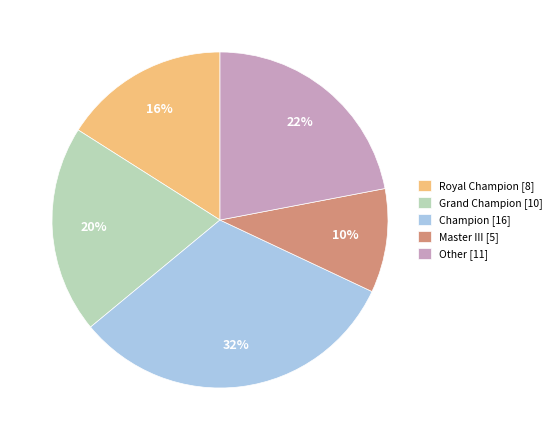

What is the largest slice in the pie chart?

Champion